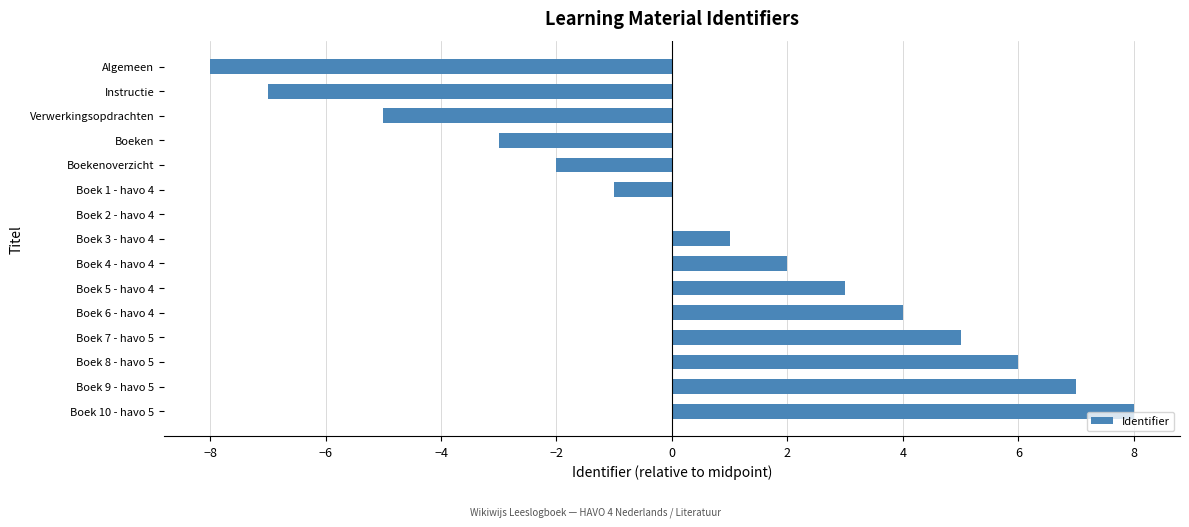

Between Boek 2 - havo 4 and Verwerkingsopdrachten, which is larger?

Boek 2 - havo 4